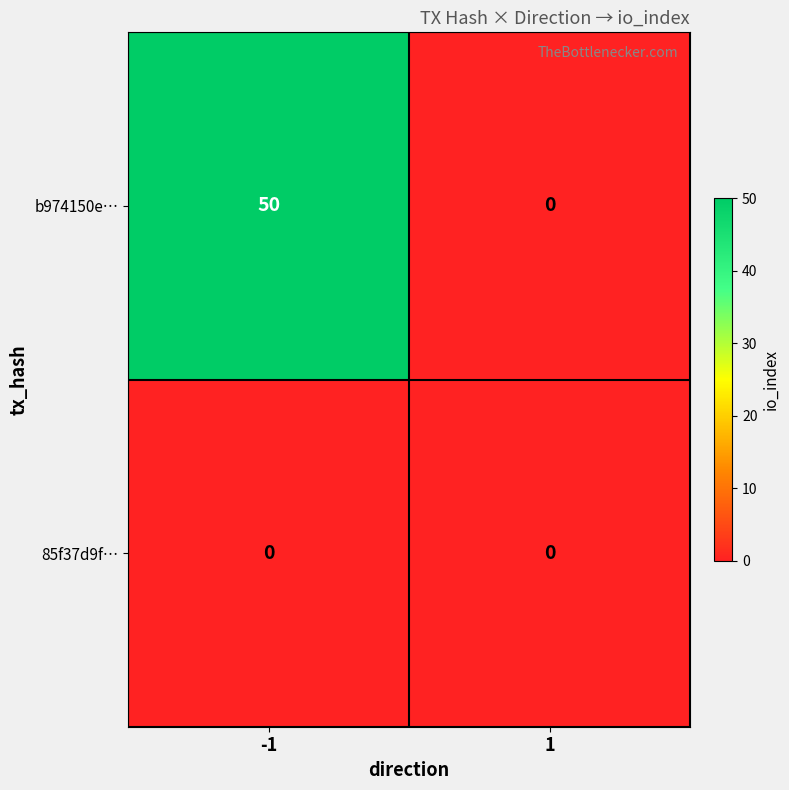

Which series has the widest spread of values?

b974150e…